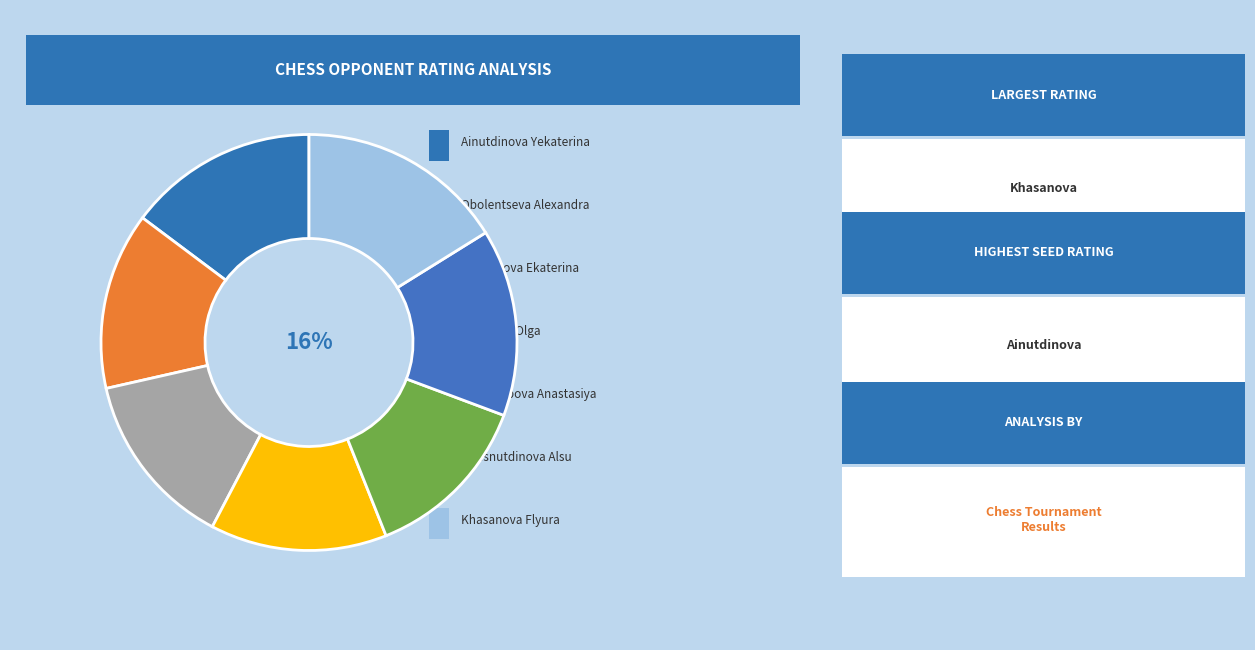

What is the smallest slice in the pie chart?

Protopopova Anastasiya